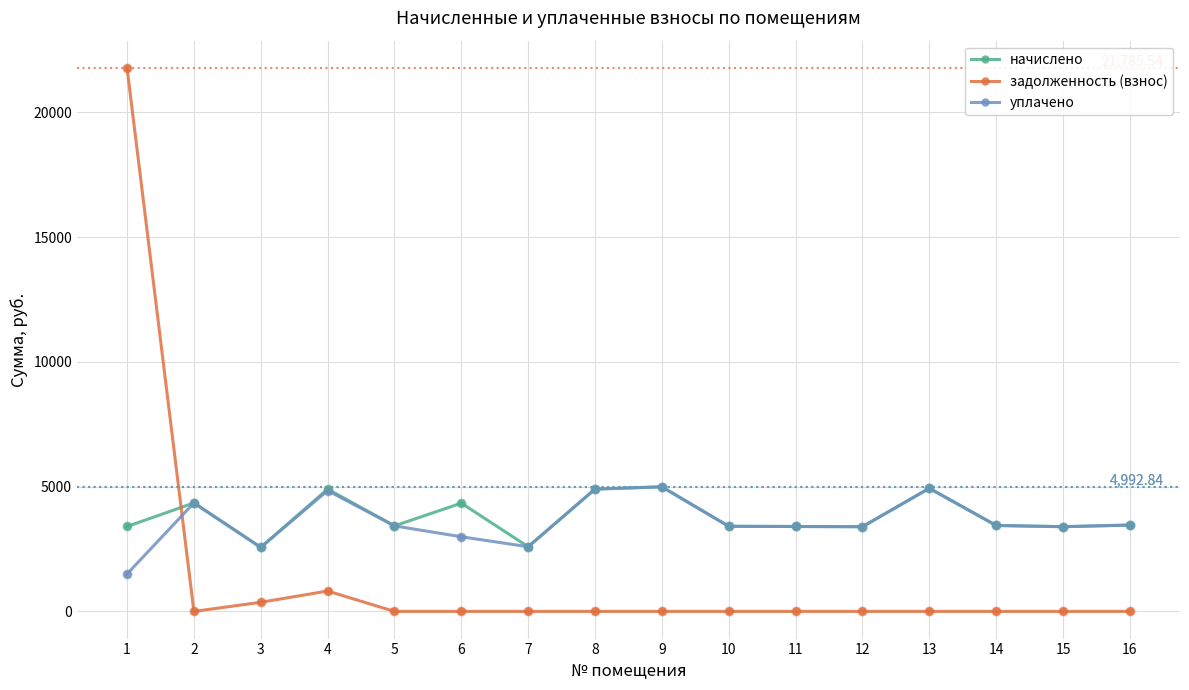

What are all the series names shown in the legend?

начислено, задолженность (взнос), уплачено